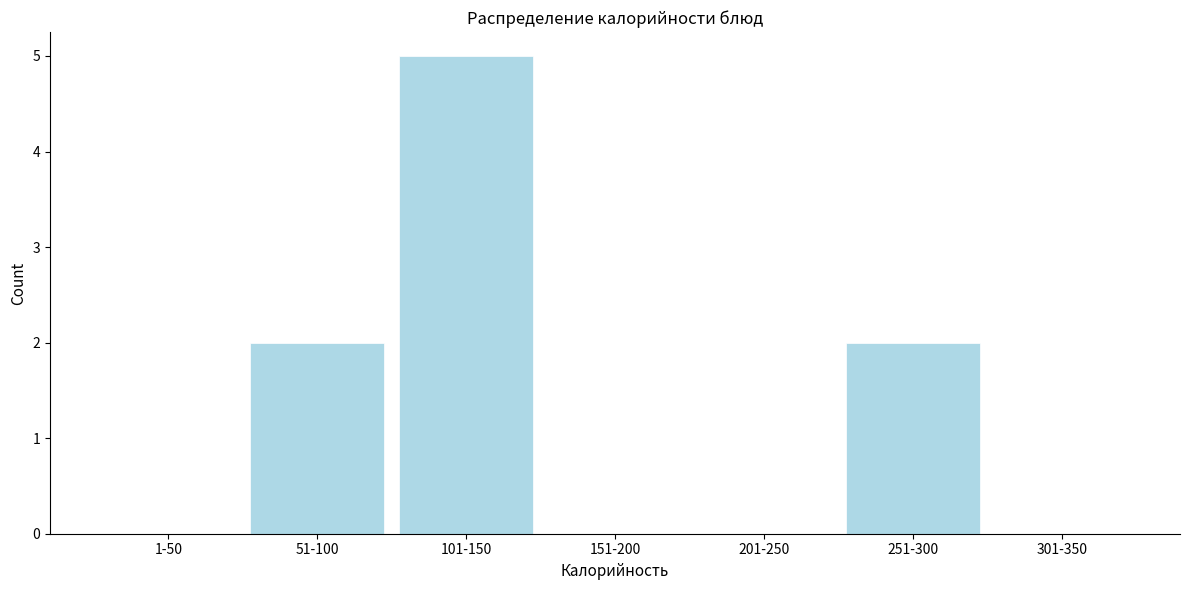

Reading left to right, list all the values displayed in this chart.

1-50=0	51-100=2	101-150=5	151-200=0	201-250=0	251-300=2	301-350=0